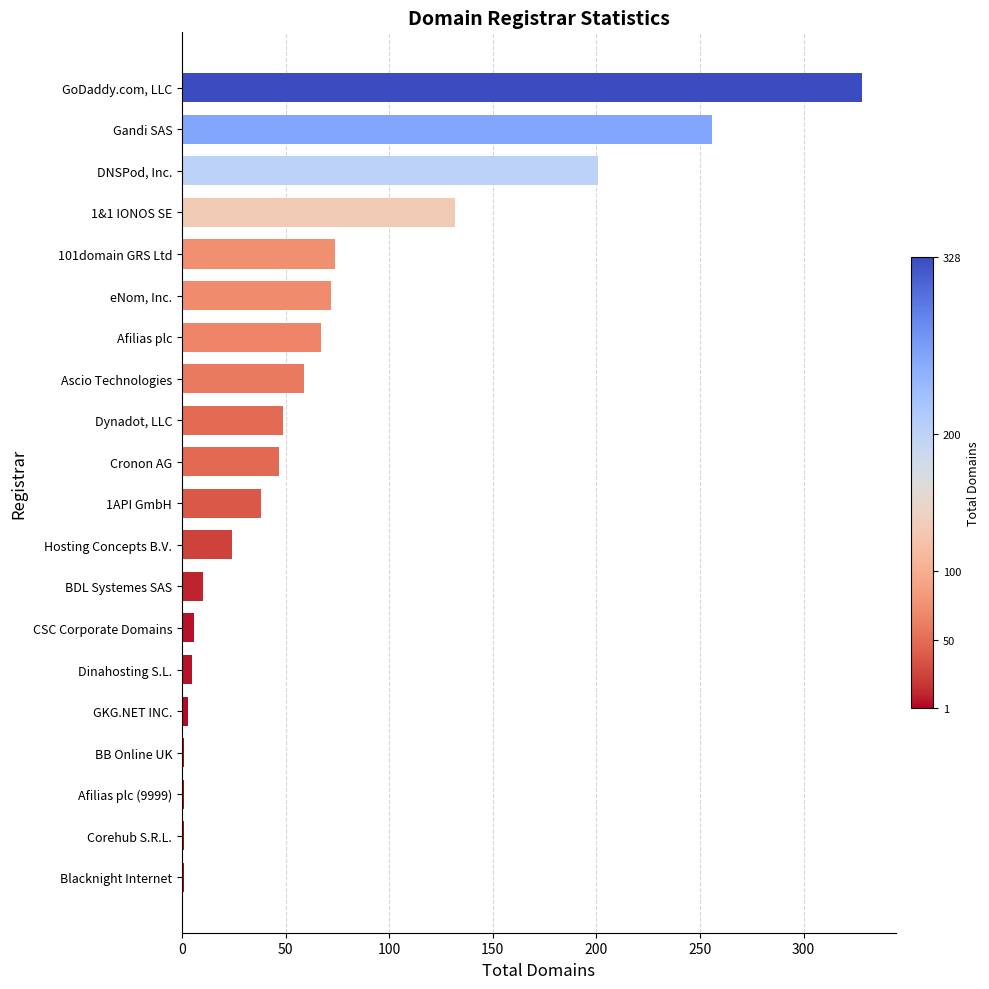

Are the bars horizontal?

Yes